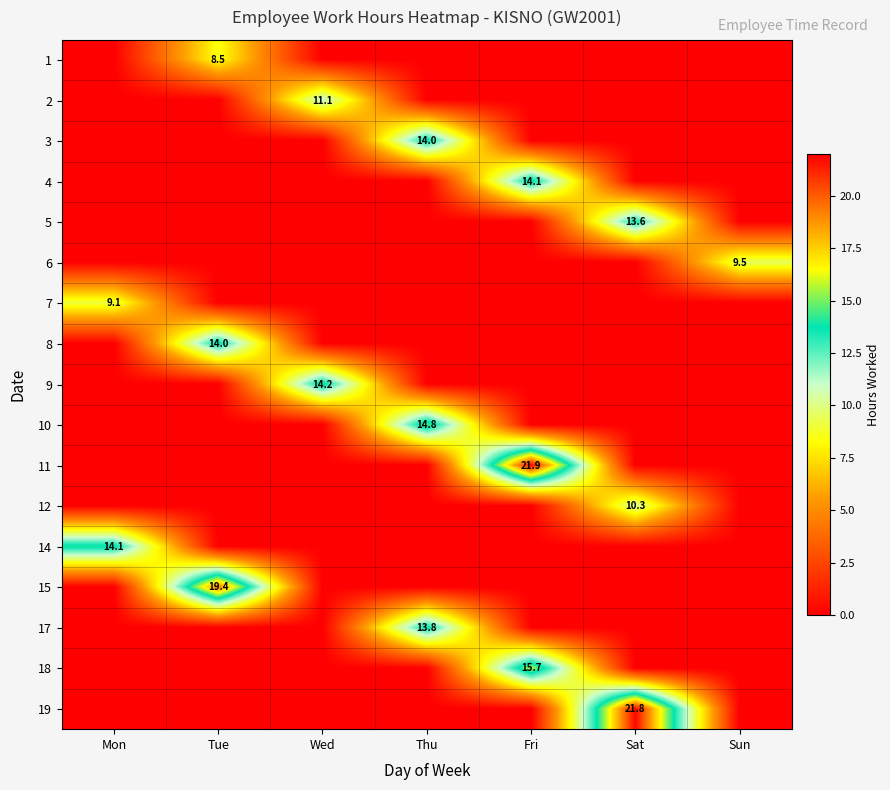

Is it true that 17 equals 22.5 at Thu?

False